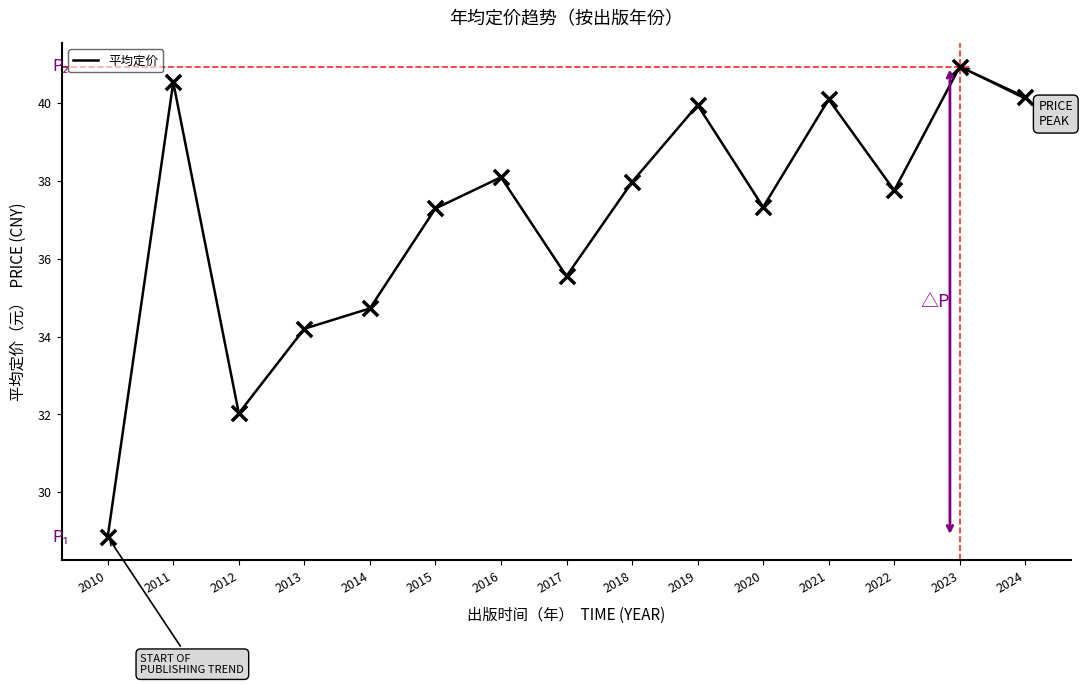

What is the change in value from 2017 to 2020?

+1.8